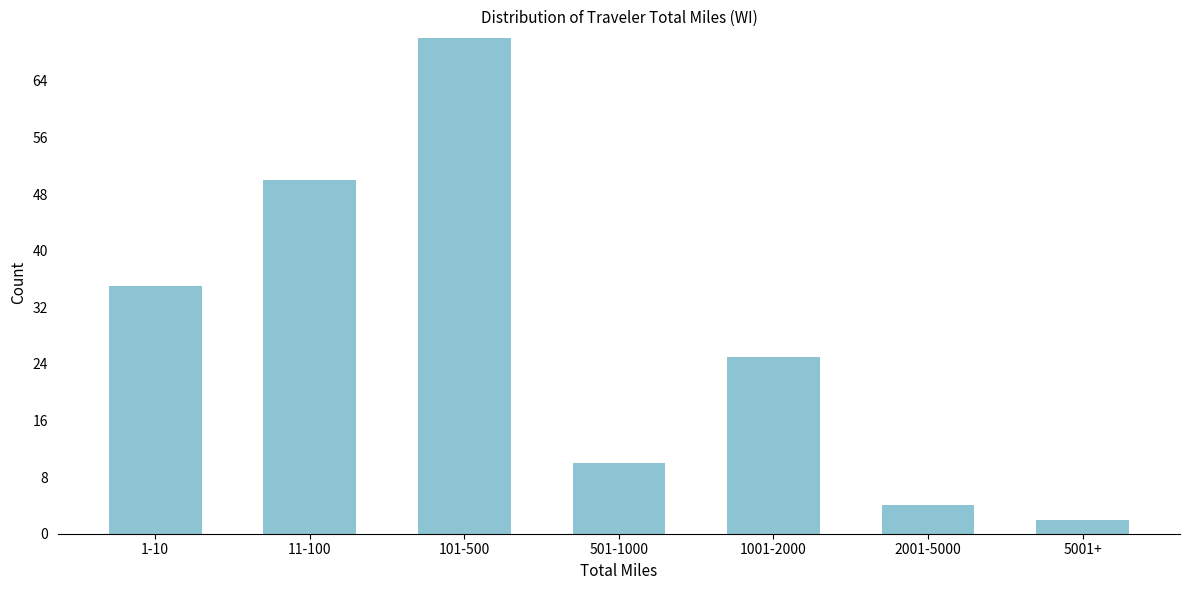

Reading left to right, extract all data points from this chart.

1-10=35	11-100=50	101-500=70	501-1000=10	1001-2000=25	2001-5000=4	5001+=2